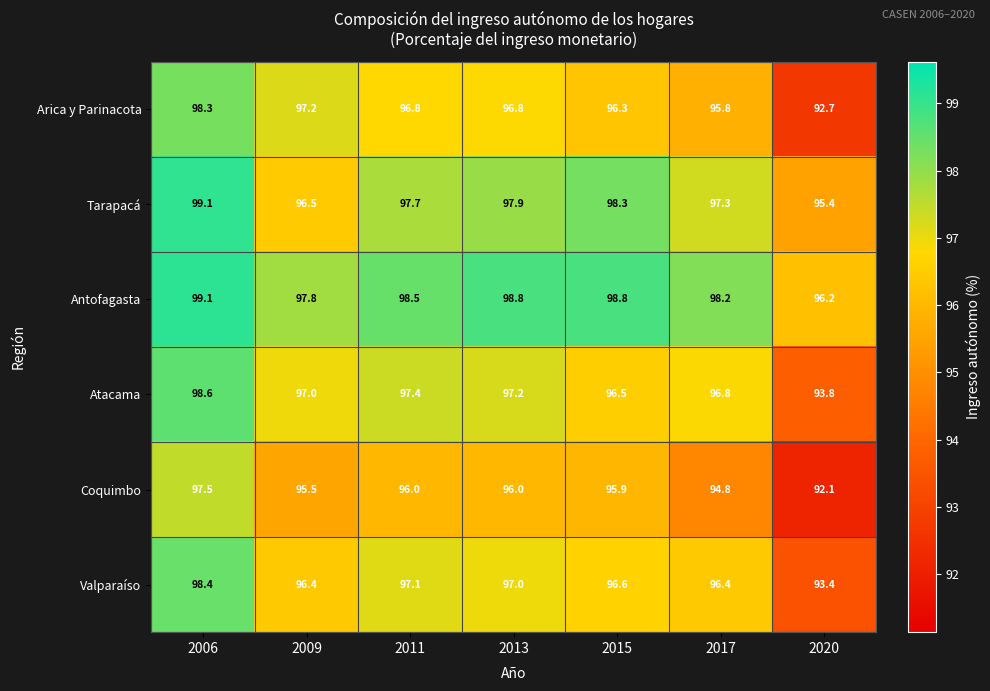

What is the smallest value displayed?

92.1